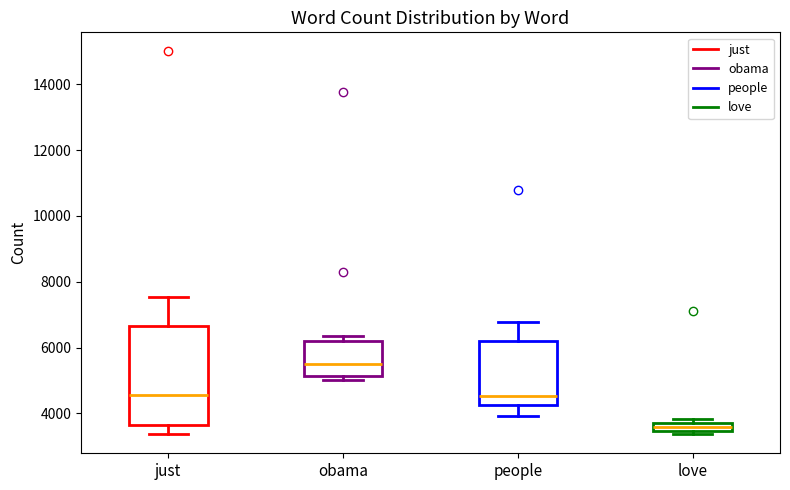

Where is the upper edge of the box for obama on the y-axis? The values are not printed on the chart, so give them approximately, as read against the axis.

6200